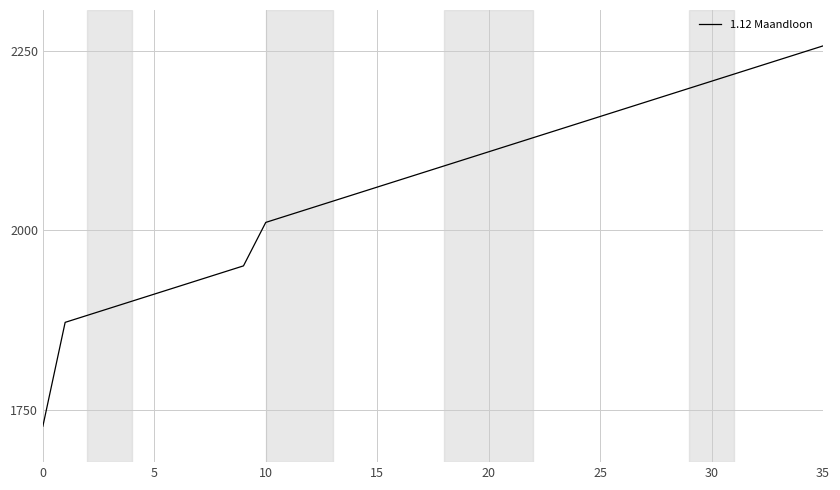

What is the maximum value shown in the chart?

2256.7